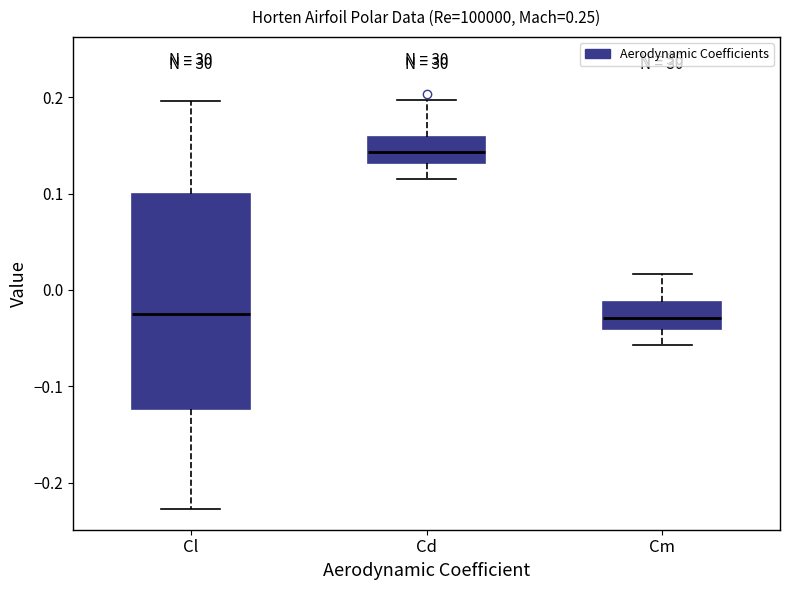

Reading left to right, read every box against the y-axis: the position of its median line, the range the box covers, and the ends of its whiskers. The values are not printed on the chart, so give them approximately, as read against the axis.

Cl: median -0.02, box -0.12 to 0.10, whiskers -0.23 to 0.20
Cd: median 0.14, box 0.13 to 0.16, whiskers 0.12 to 0.20
Cm: median -0.03, box -0.04 to -0.01, whiskers -0.06 to 0.02